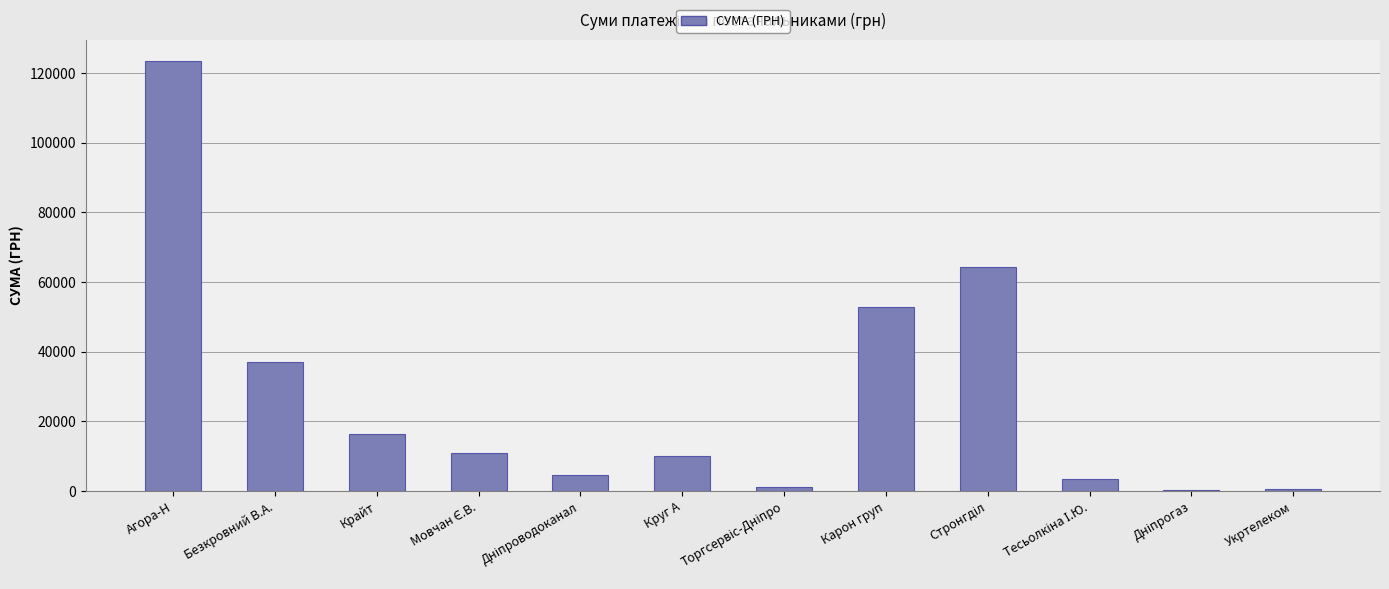

What is the approximate value at Круг А?

9963.4